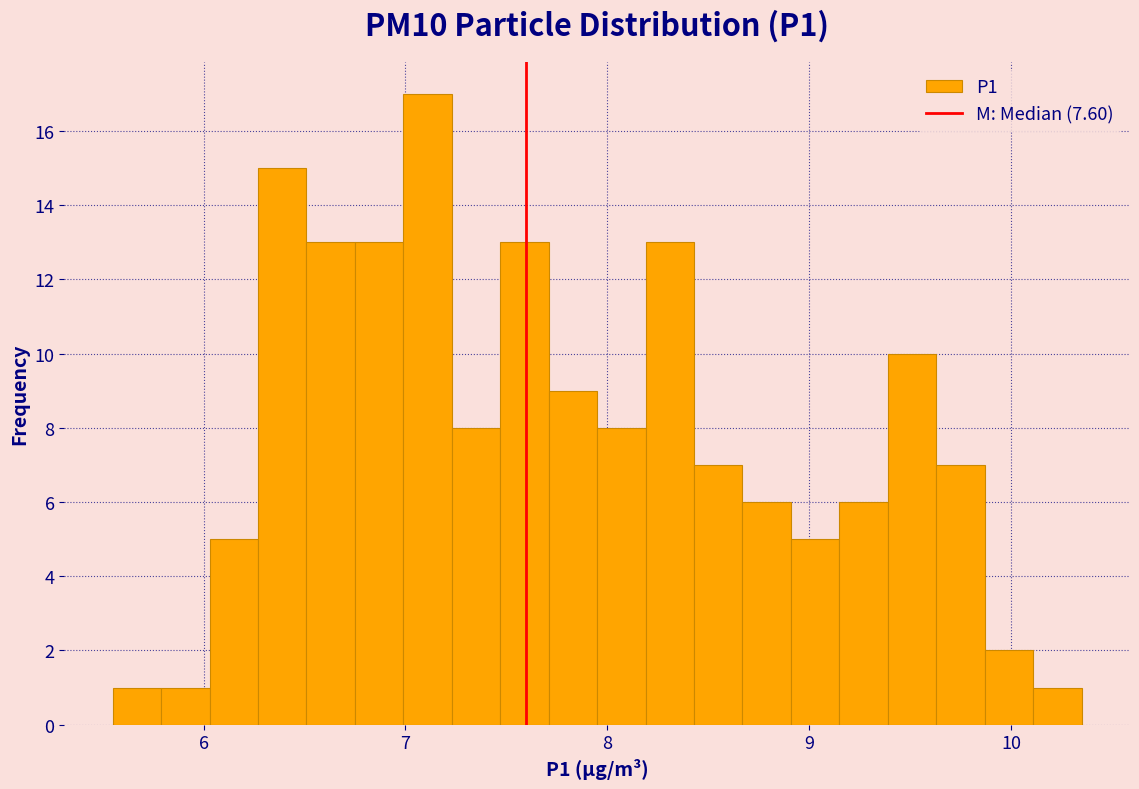

Around what value on the x-axis is the tallest bar? Give the approximate position of its centre, as read against the axis.

7.1